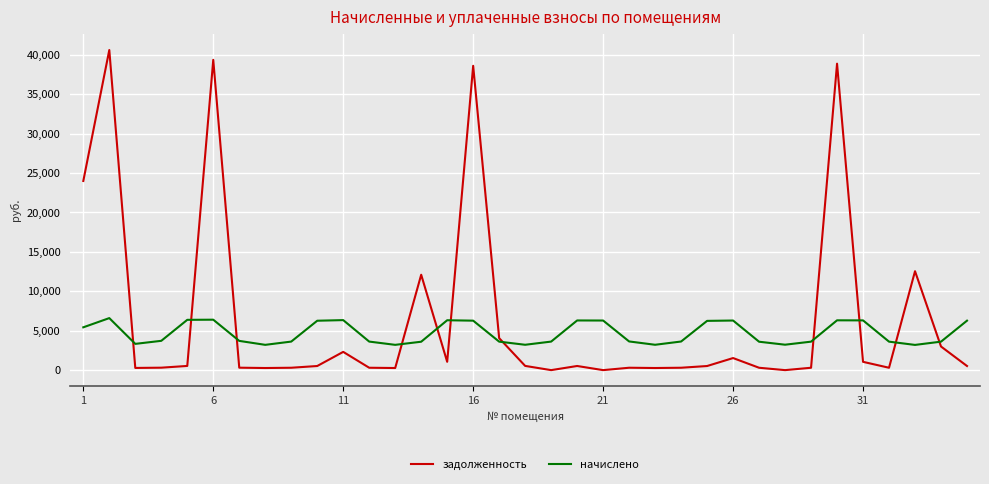

Does the chart have visible grid lines?

Yes